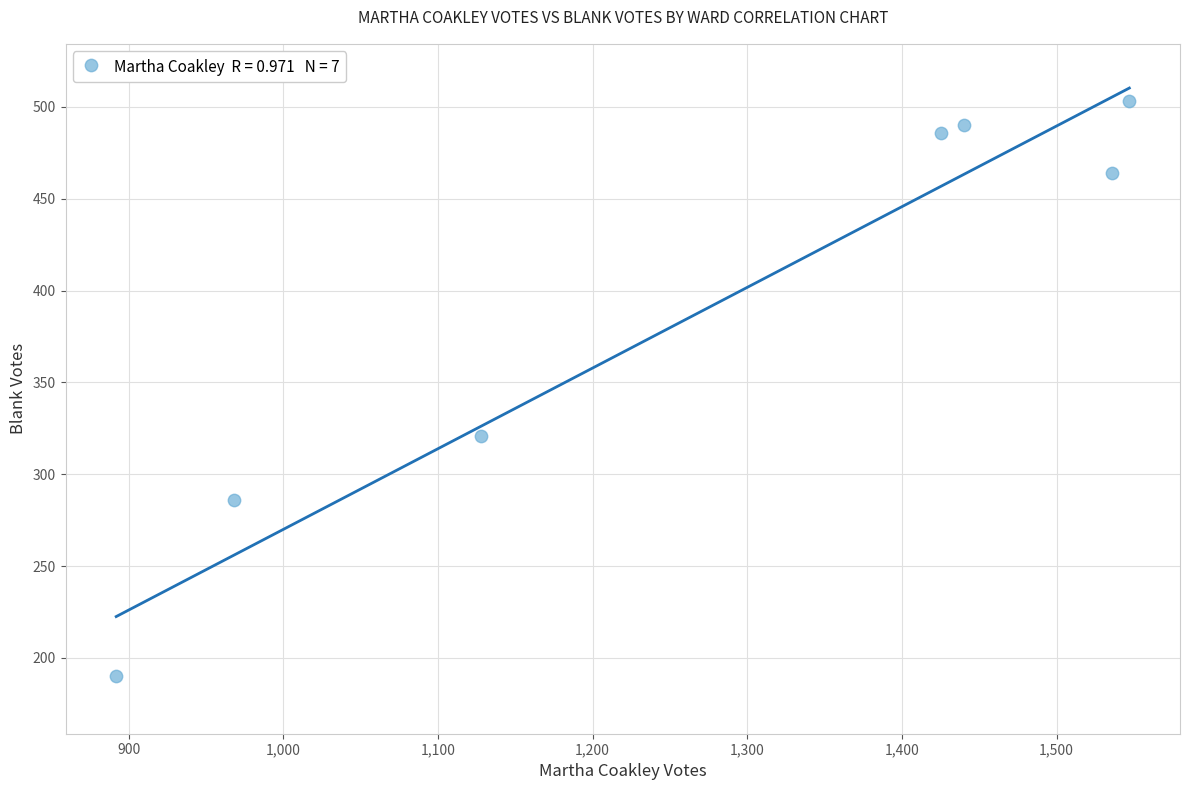

What Y value in the scatter plot is closest to 346?

321